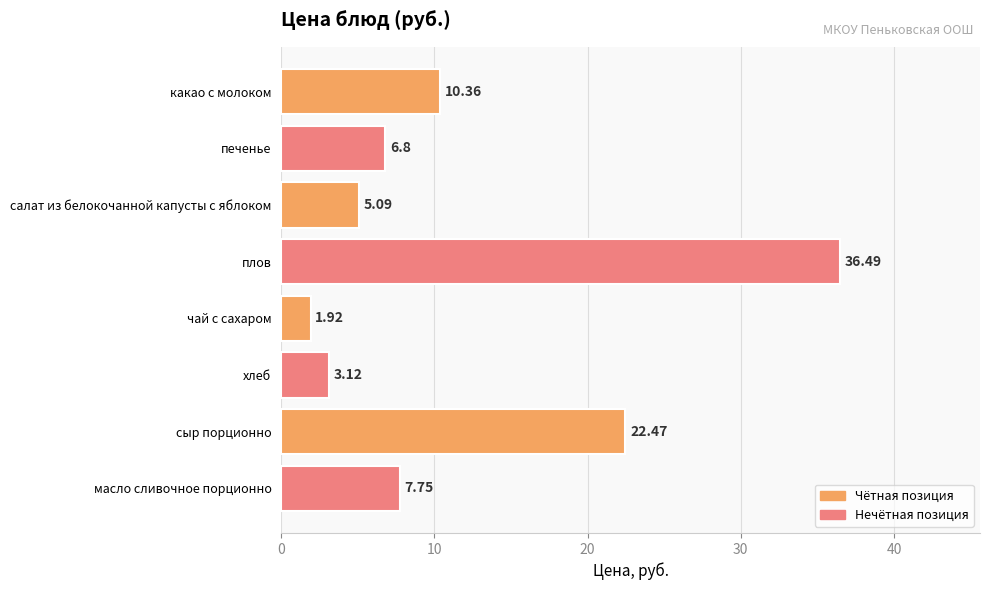

Which label corresponds to the smallest value in the chart?

чай с сахаром